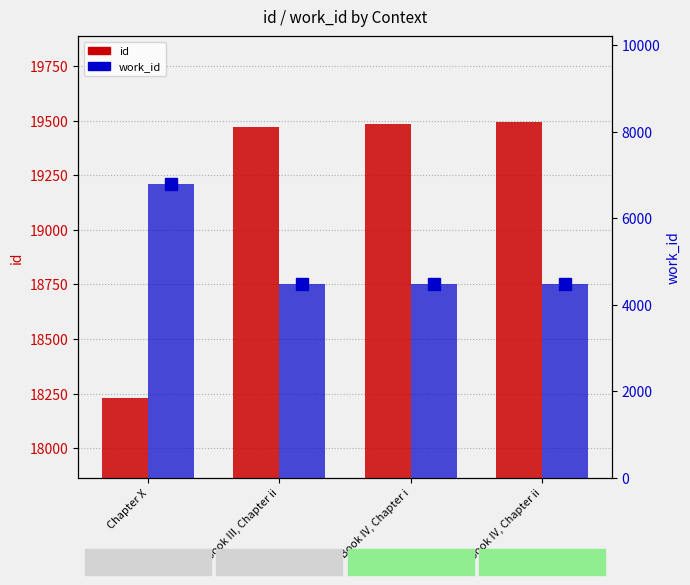

Reading left to right, extract all data points from this chart.

id: Chapter X=18229	Book III, Chapter ii=19471	Book IV, Chapter i=19487	Book IV, Chapter ii=19496
work_id: Chapter X=6803	Book III, Chapter ii=4475	Book IV, Chapter i=4475	Book IV, Chapter ii=4475